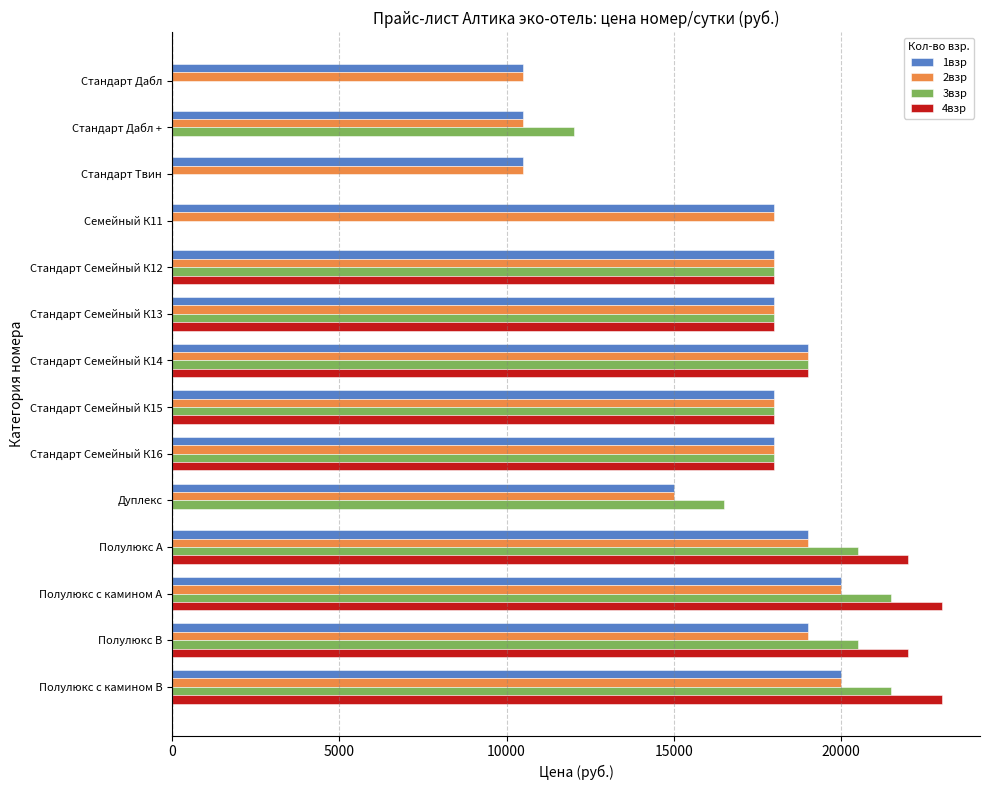

At which label is 1взр closest to 15250?

Дуплекс